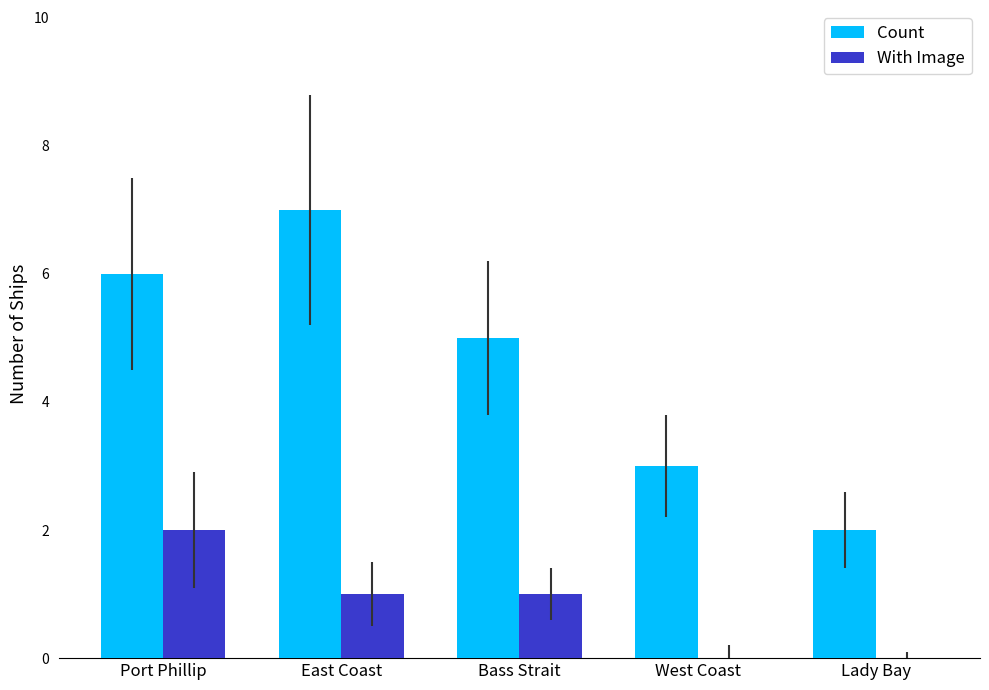

At which label does Count first exceed 5?

Port Phillip